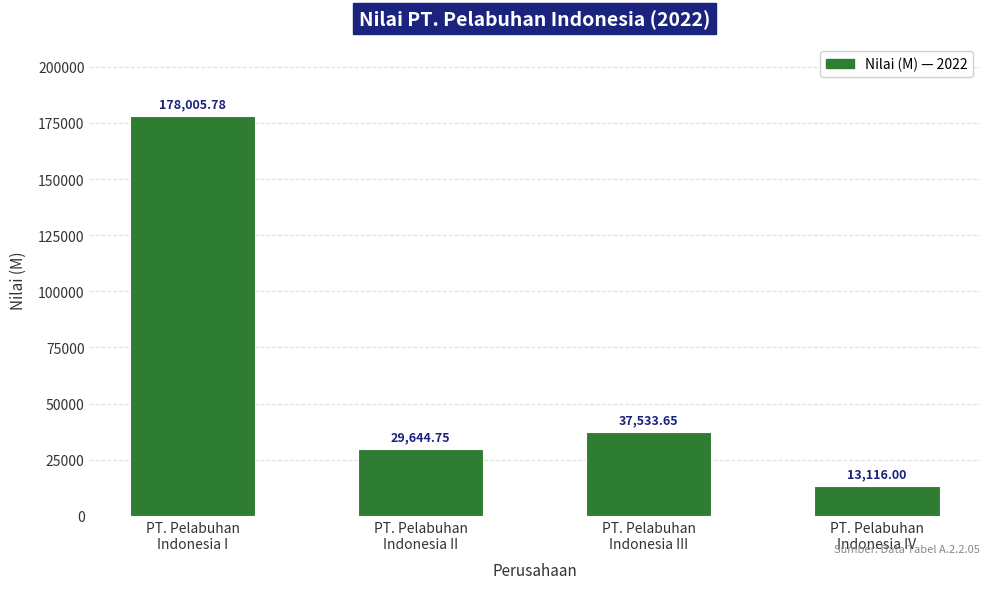

What is the label of the 4th bar from the right?

PT. Pelabuhan
Indonesia I